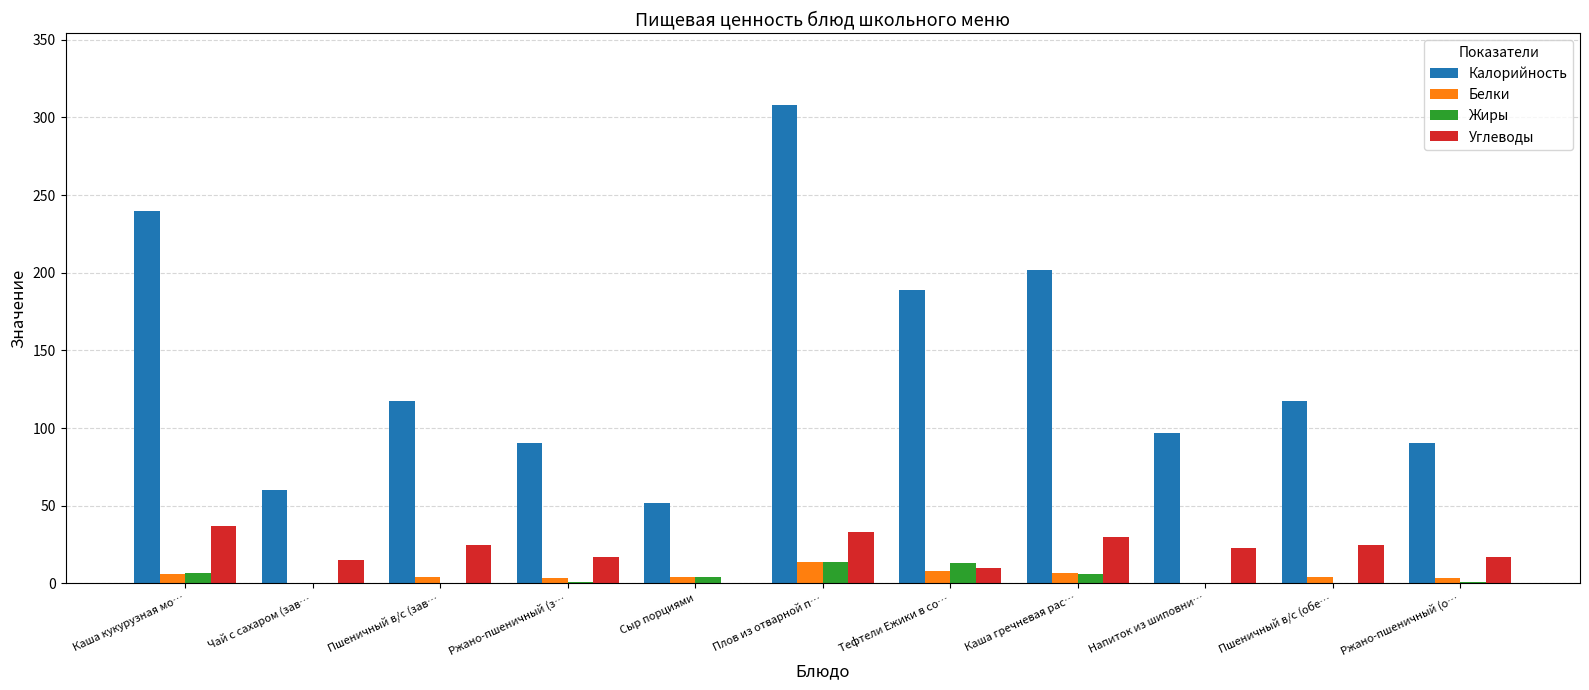

Which label corresponds to the largest value in the chart?

Плов из отварной п…